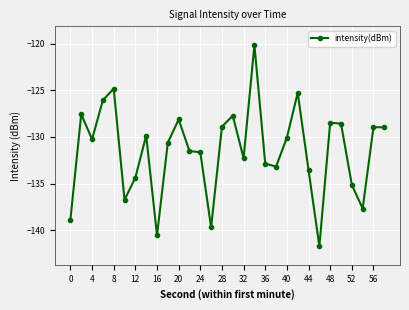

How many distinct data groups are displayed?

1